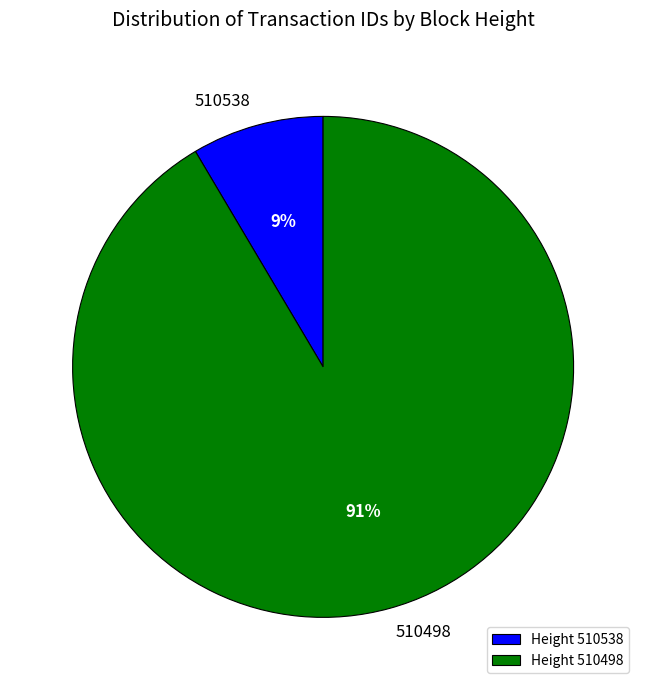

Is it true that 510538 is 19% of the pie?

False